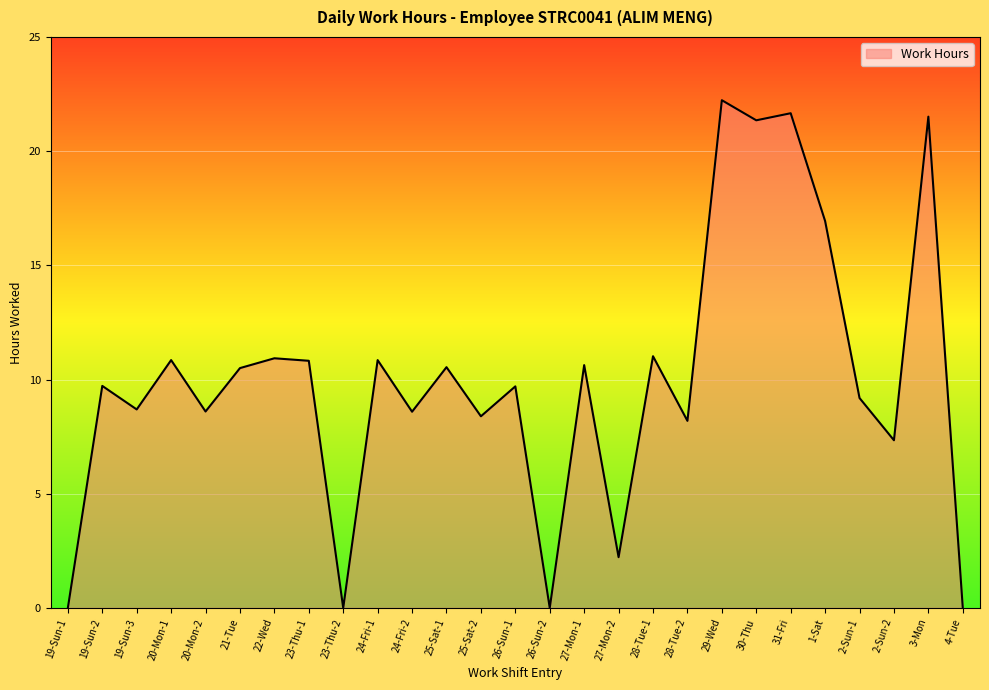

The chart shows a value of 0.0 at 26-Sun-2. True or false?

True